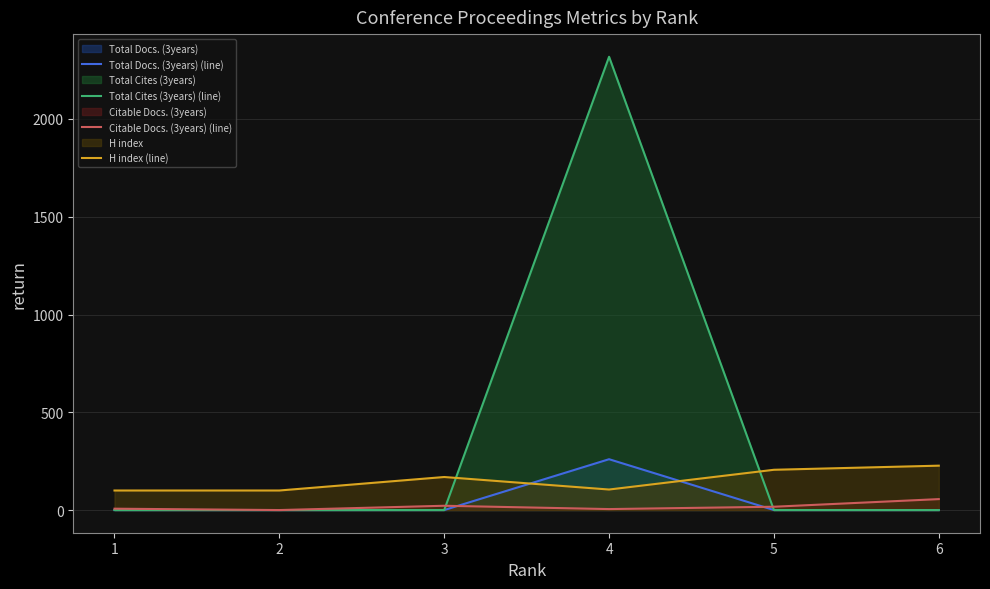

What is the difference between the maximum and minimum values in the Citable Docs. (3years) (line) series?

56